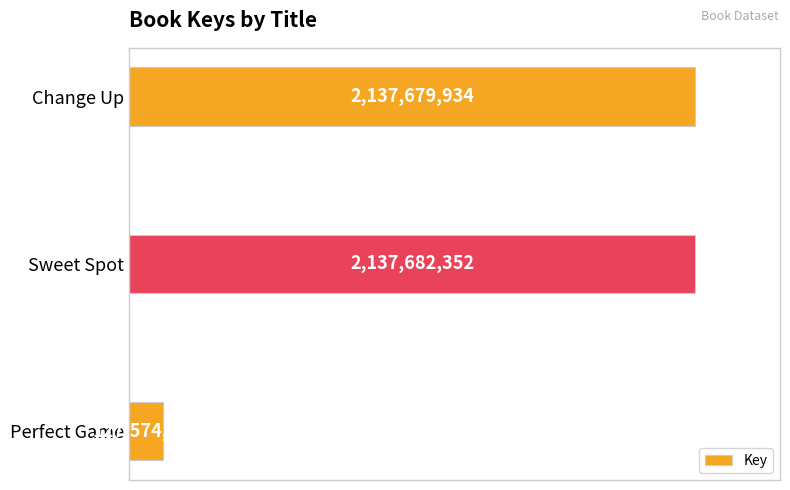

What is the average value?

1467645636